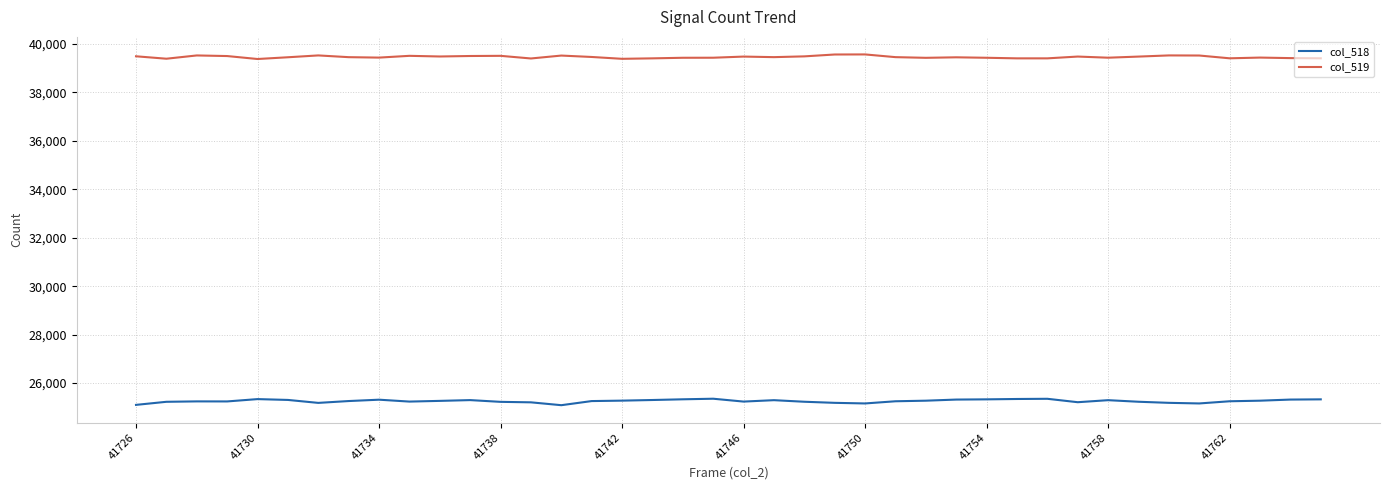

What is the highest value of the col_518 series?

25356